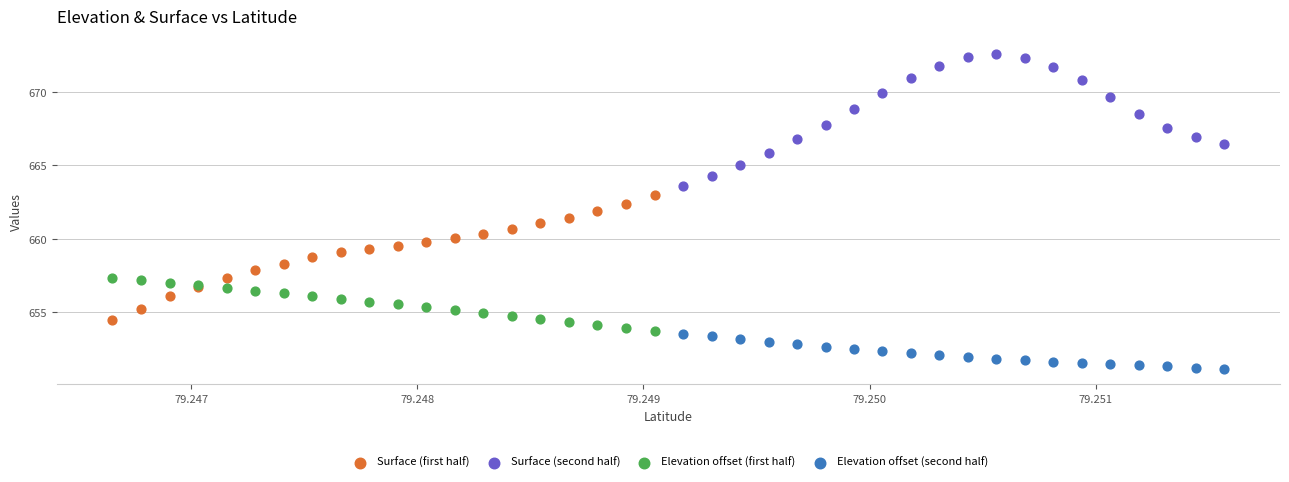

Which series reaches the minimum Y coordinate?

Elevation offset (second half)